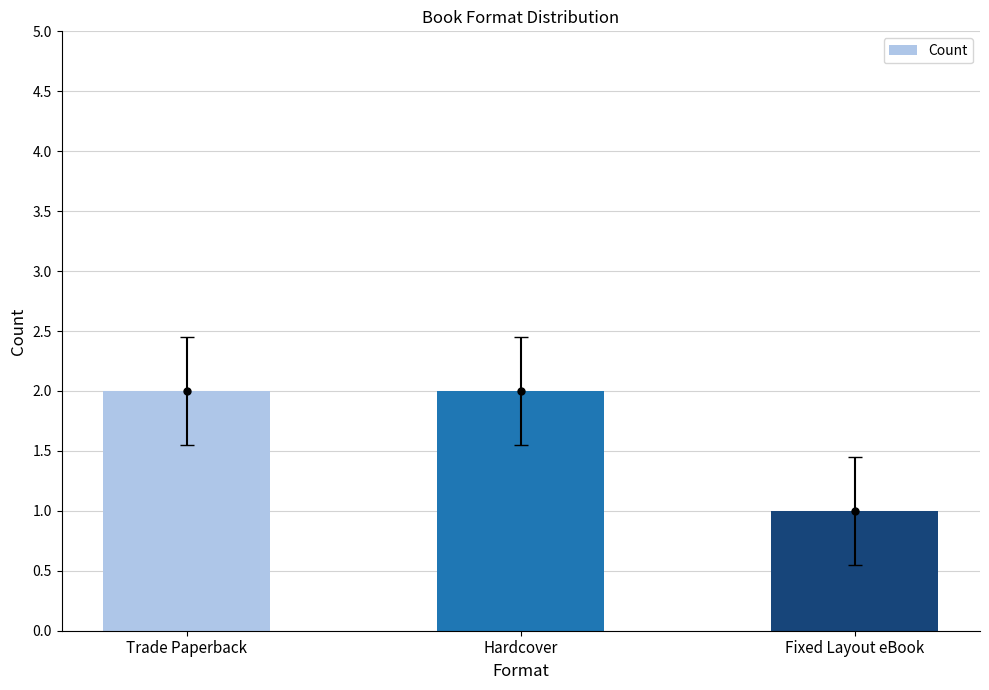

What is the smallest value displayed?

1